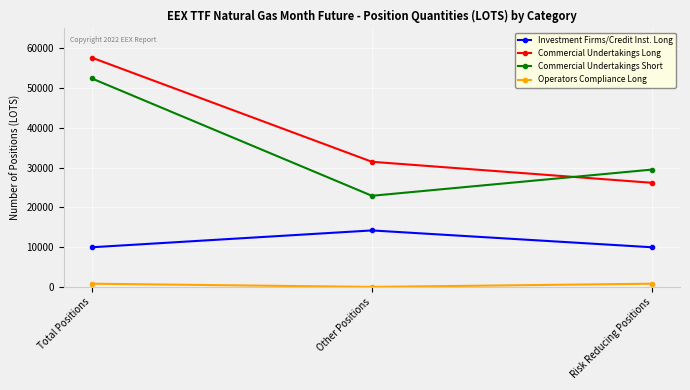

Which series has the largest range (max minus min)?

Commercial Undertakings Long